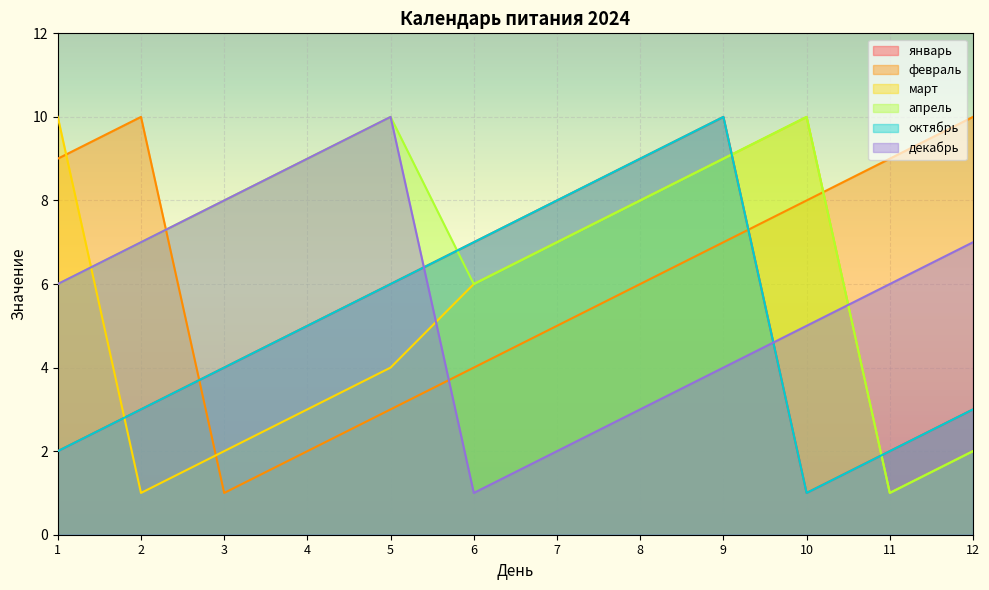

After their last crossing, which series has the higher values: март or январь?

январь